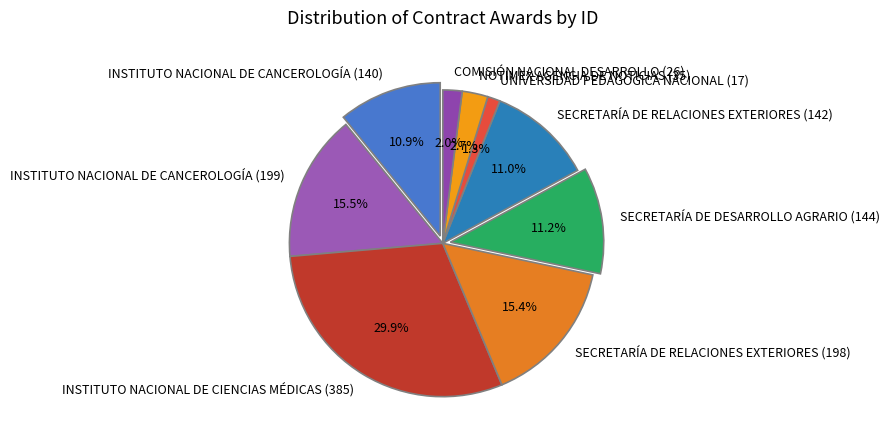

To the nearest percent, what portion does INSTITUTO NACIONAL DE CIENCIAS MÉDICAS (385) represent?

30%